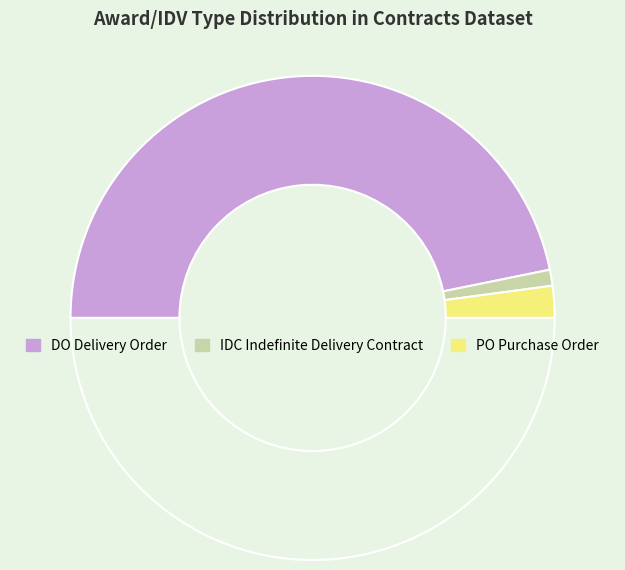

Which slice is the largest?

DO Delivery Order